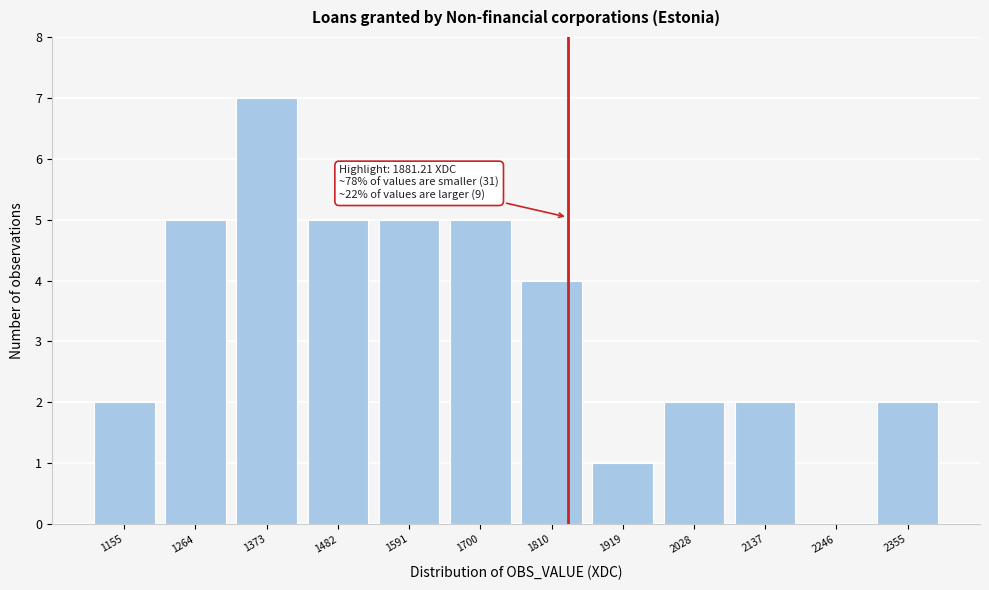

Reading left to right, list all the values displayed in this chart.

1155=2	1264=5	1373=7	1482=5	1591=5	1700=5	1810=4	1919=1	2028=2	2137=2	2246=0	2355=2